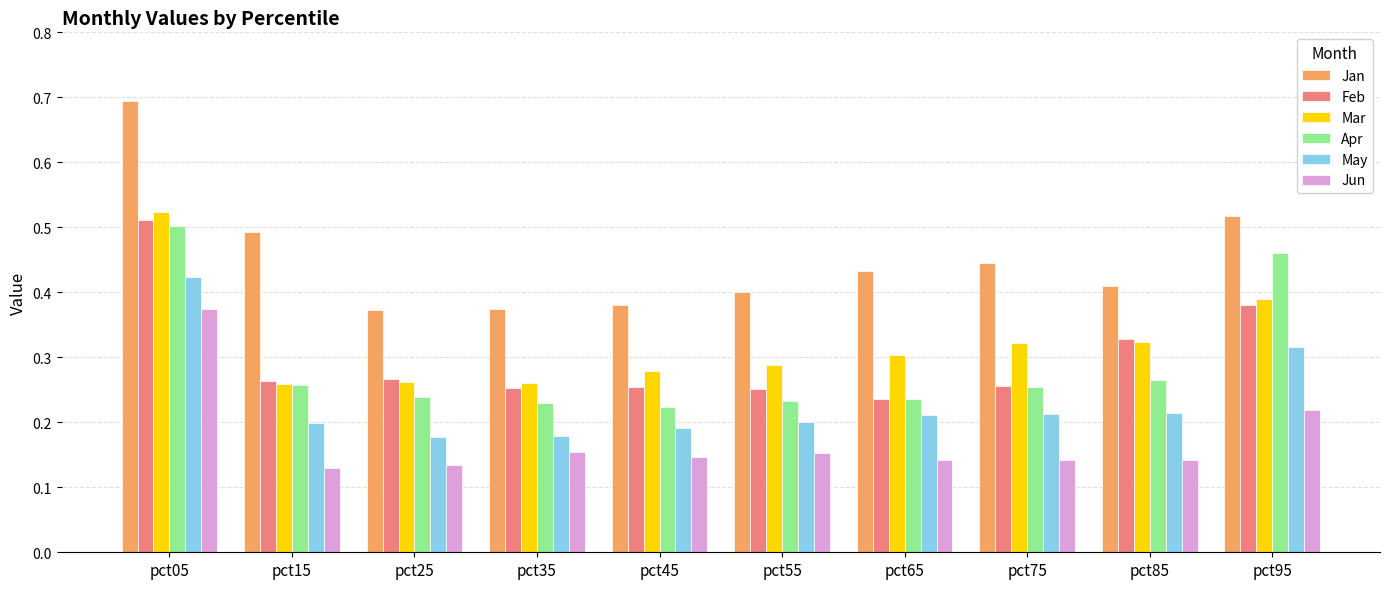

At which label is Feb closest to 0?

pct65